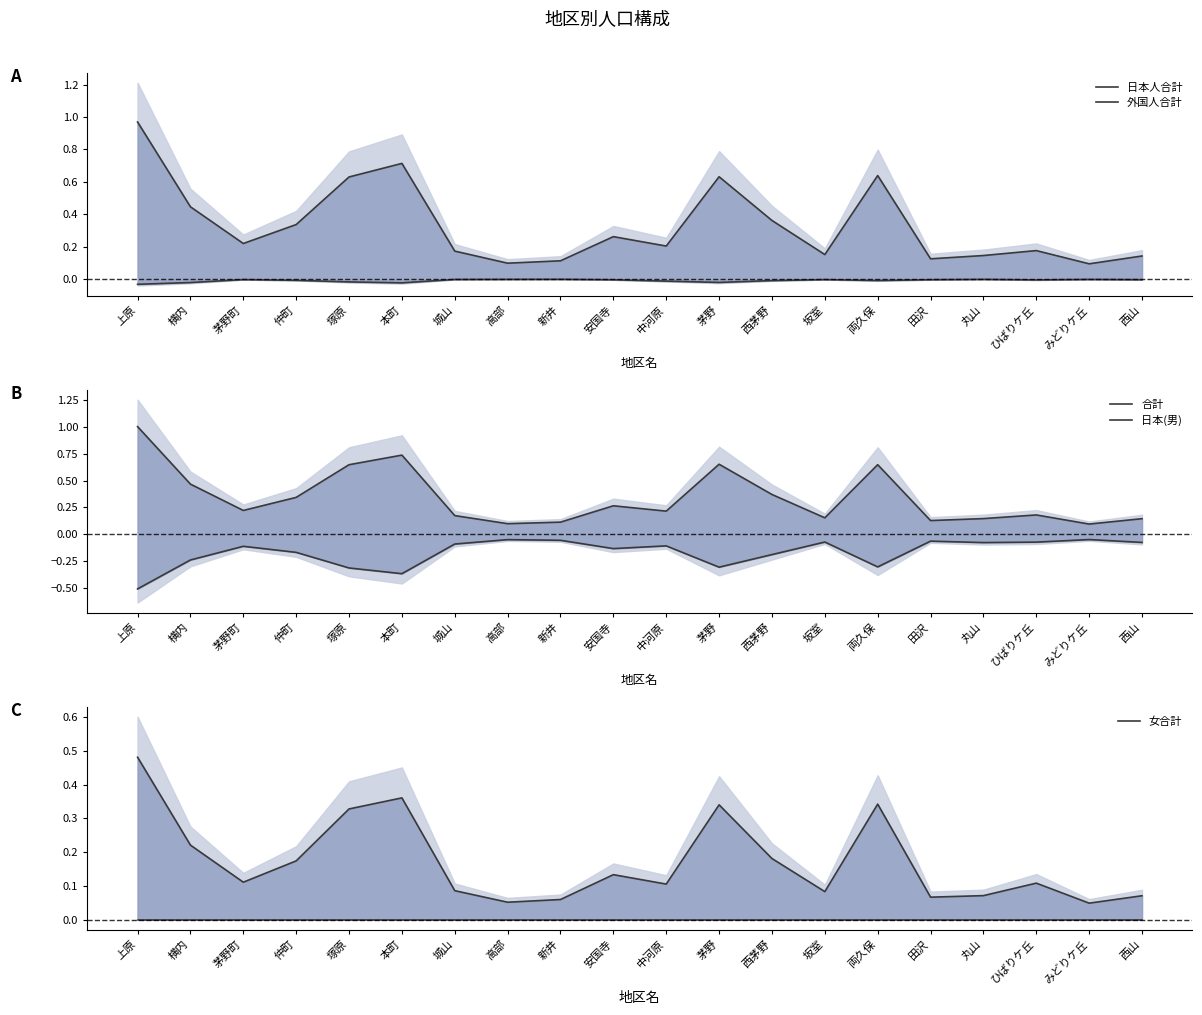

Which series has the widest spread of values?

合計